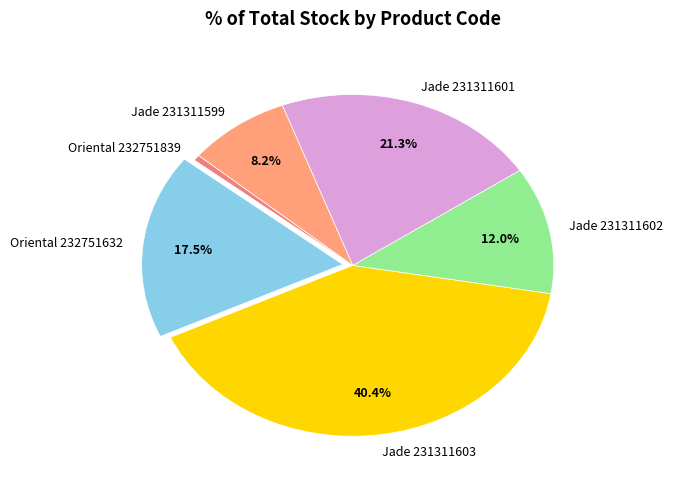

What is the smallest slice in the pie chart?

Oriental 232751839